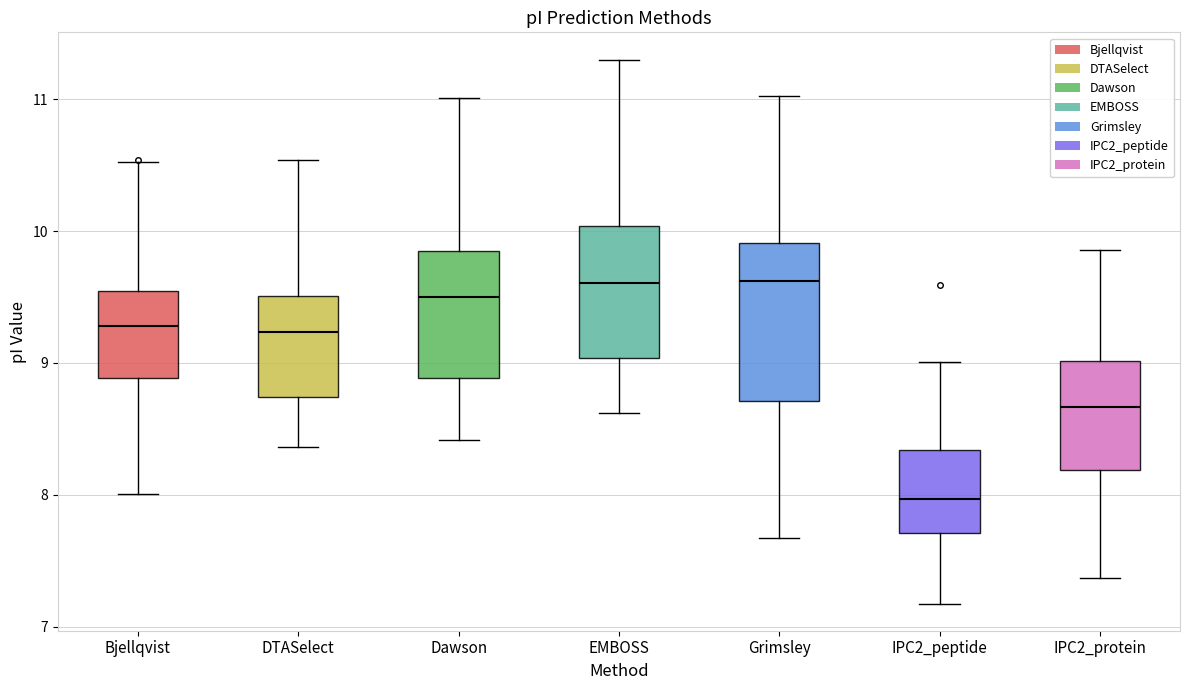

Reading left to right, read every box against the y-axis: the position of its median line, the range the box covers, and the ends of its whiskers. The values are not printed on the chart, so give them approximately, as read against the axis.

Bjellqvist: median 9.3, box 8.9 to 9.5, whiskers 8.0 to 10.5
DTASelect: median 9.2, box 8.7 to 9.5, whiskers 8.4 to 10.5
Dawson: median 9.5, box 8.9 to 9.8, whiskers 8.4 to 11.0
EMBOSS: median 9.6, box 9.0 to 10.0, whiskers 8.6 to 11.3
Grimsley: median 9.6, box 8.7 to 9.9, whiskers 7.7 to 11.0
IPC2_peptide: median 8.0, box 7.7 to 8.3, whiskers 7.2 to 9.0
IPC2_protein: median 8.7, box 8.2 to 9.0, whiskers 7.4 to 9.9